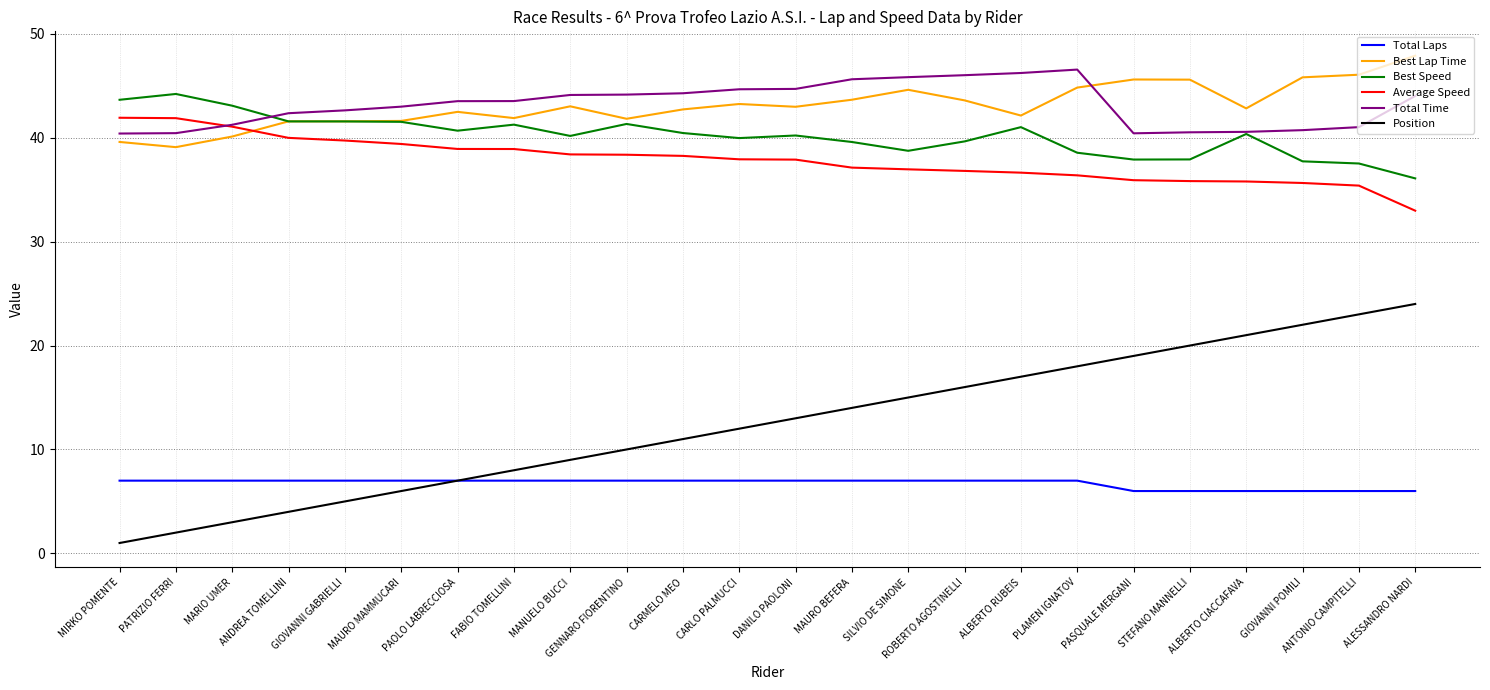

What is the difference between the second highest and minimum values in the Total Laps series?

1.0